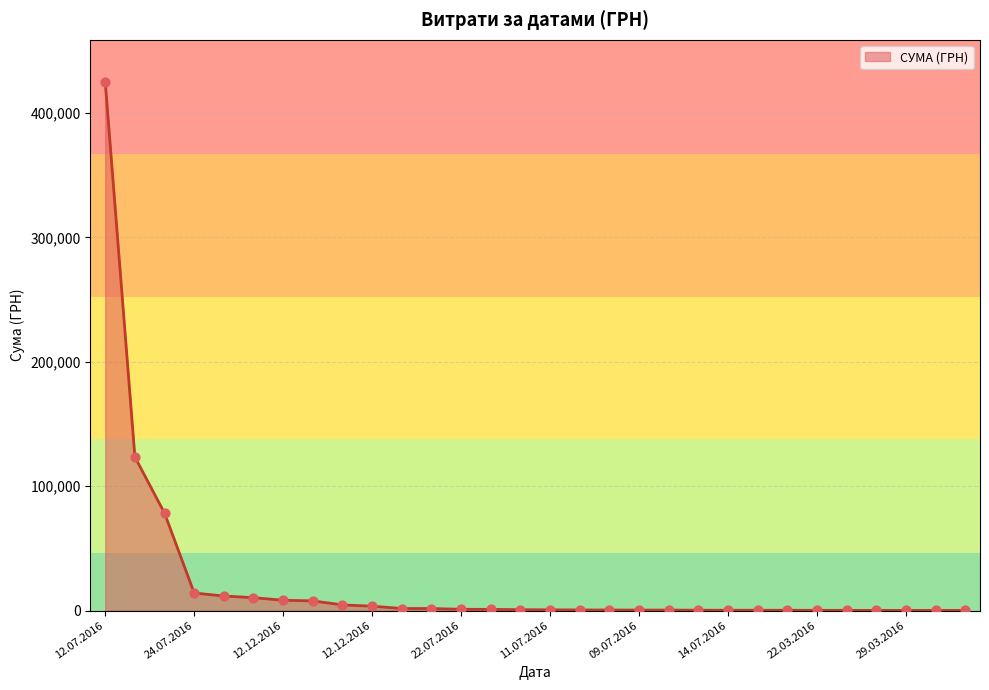

What is the maximum value shown in the chart?

424725.7